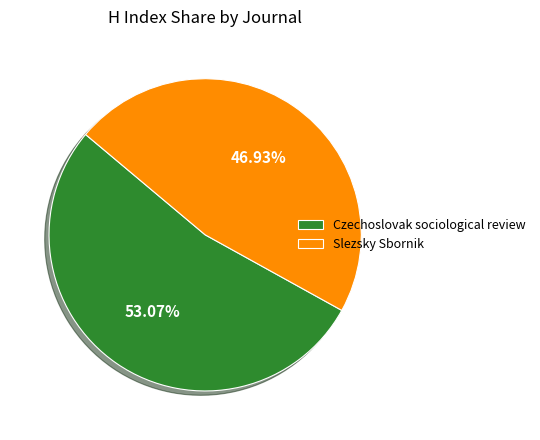

The Slezsky Sbornik slice represents 35% of the pie. True or false?

False